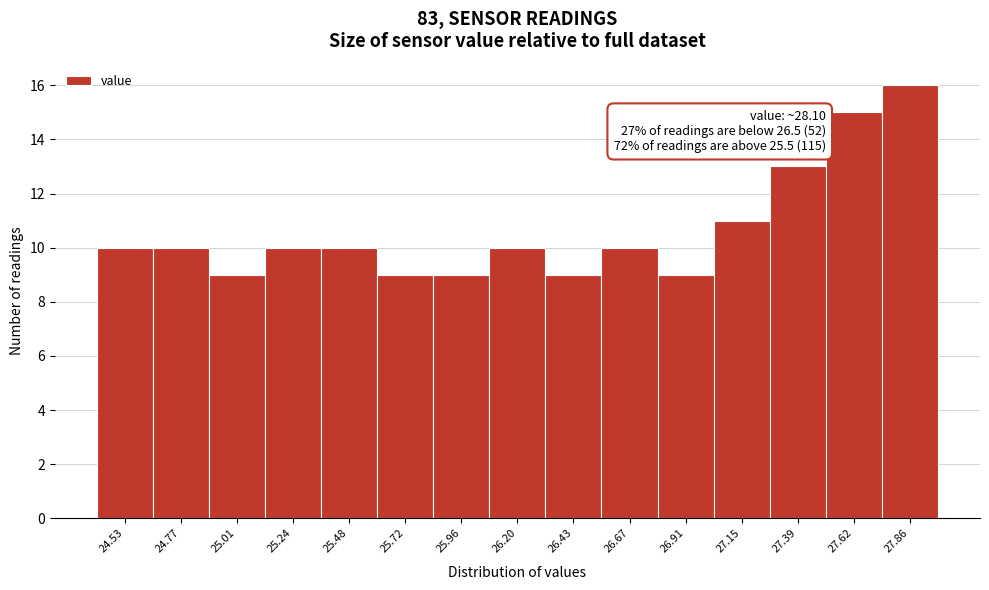

Reading left to right, list all the values displayed in this chart.

24.53=10	24.77=10	25.01=9	25.24=10	25.48=10	25.72=9	25.96=9	26.20=10	26.43=9	26.67=10	26.91=9	27.15=11	27.39=13	27.62=15	27.86=16